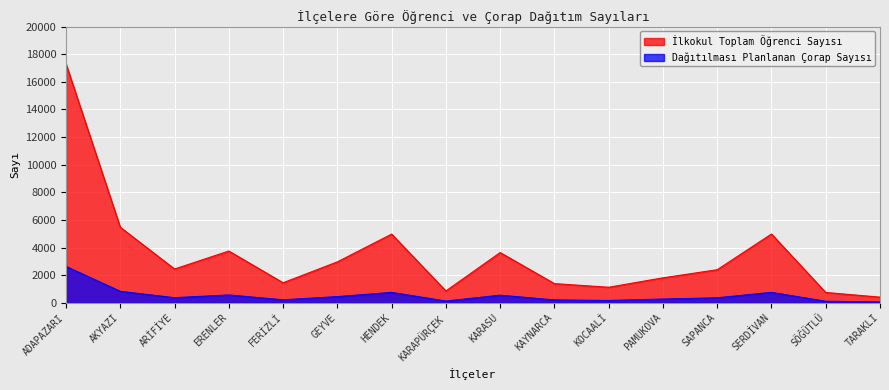

What is the sum of the İlkokul Toplam Öğrenci Sayısı values at SÖĞÜTLÜ and ERENLER?

4505